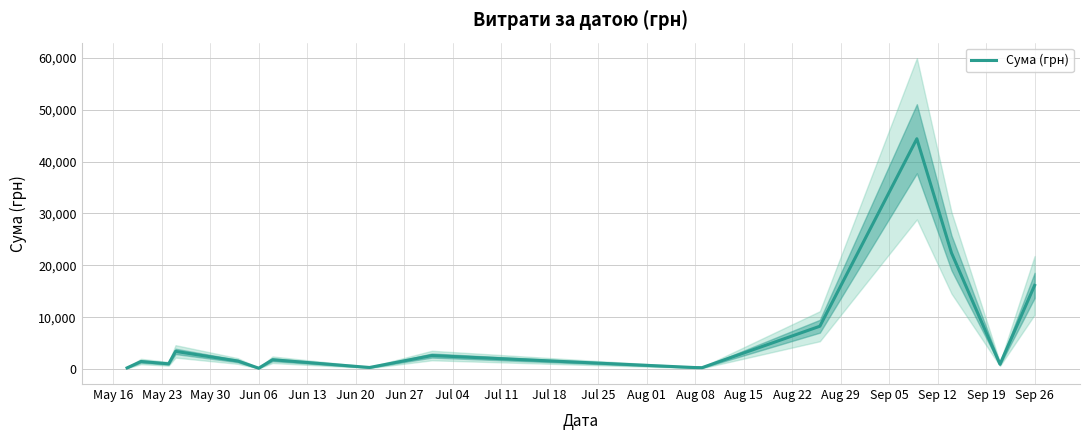

Is it true that the value at Jun 06 is 186.0?

True